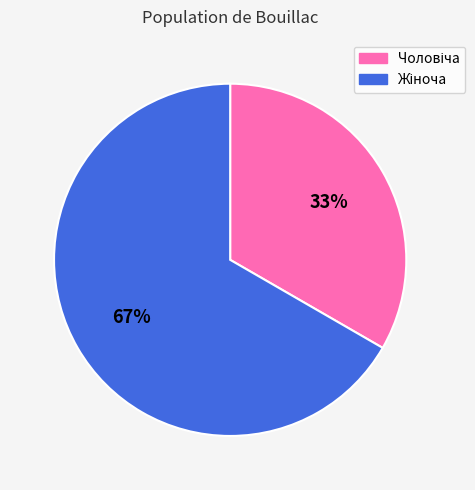

To the nearest percent, what is the average slice percentage?

50%